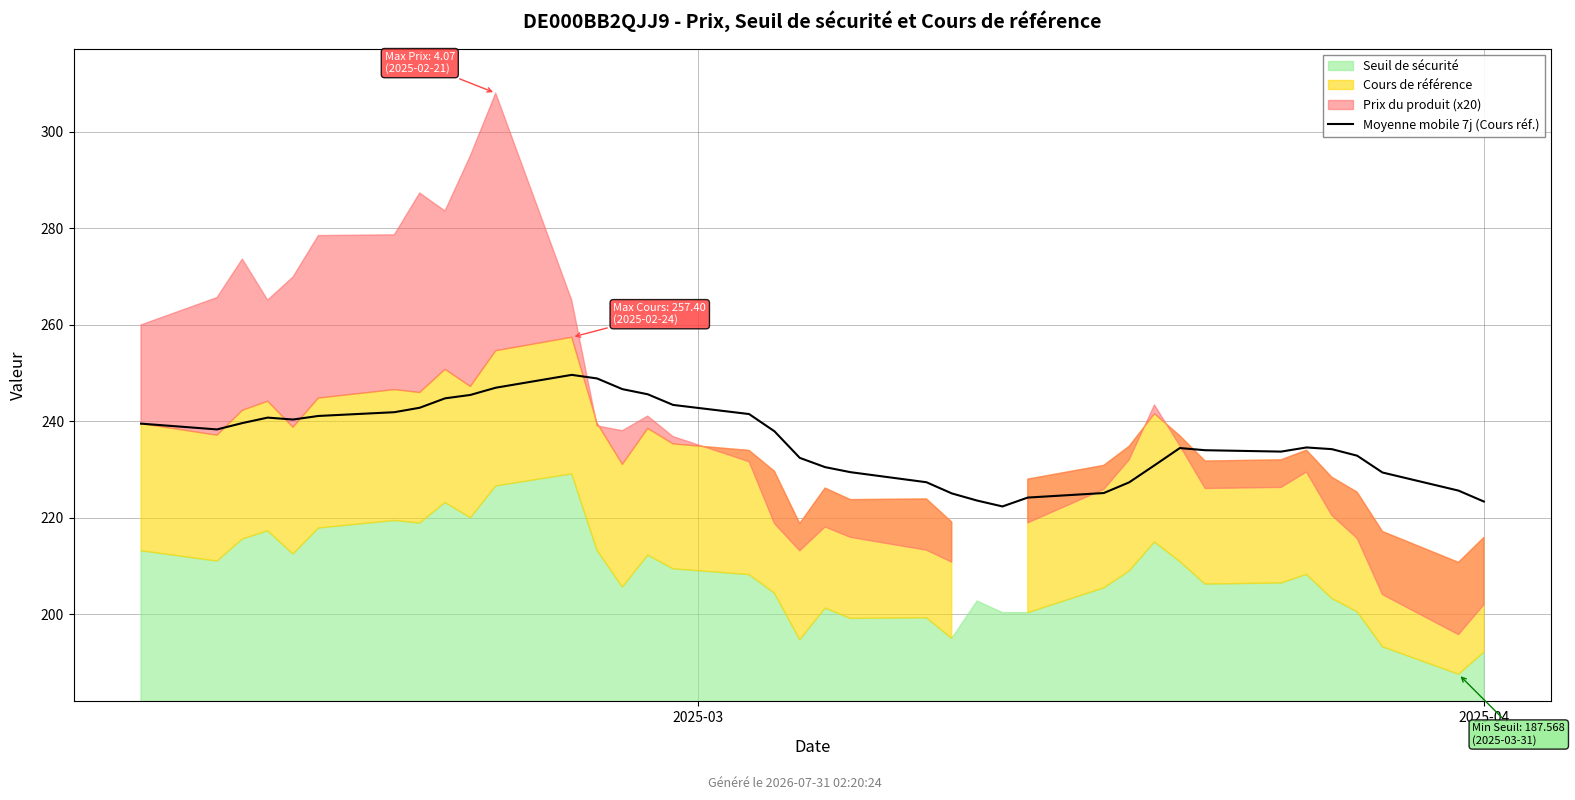

What is the sum of the values at 30 and 37?

457.3